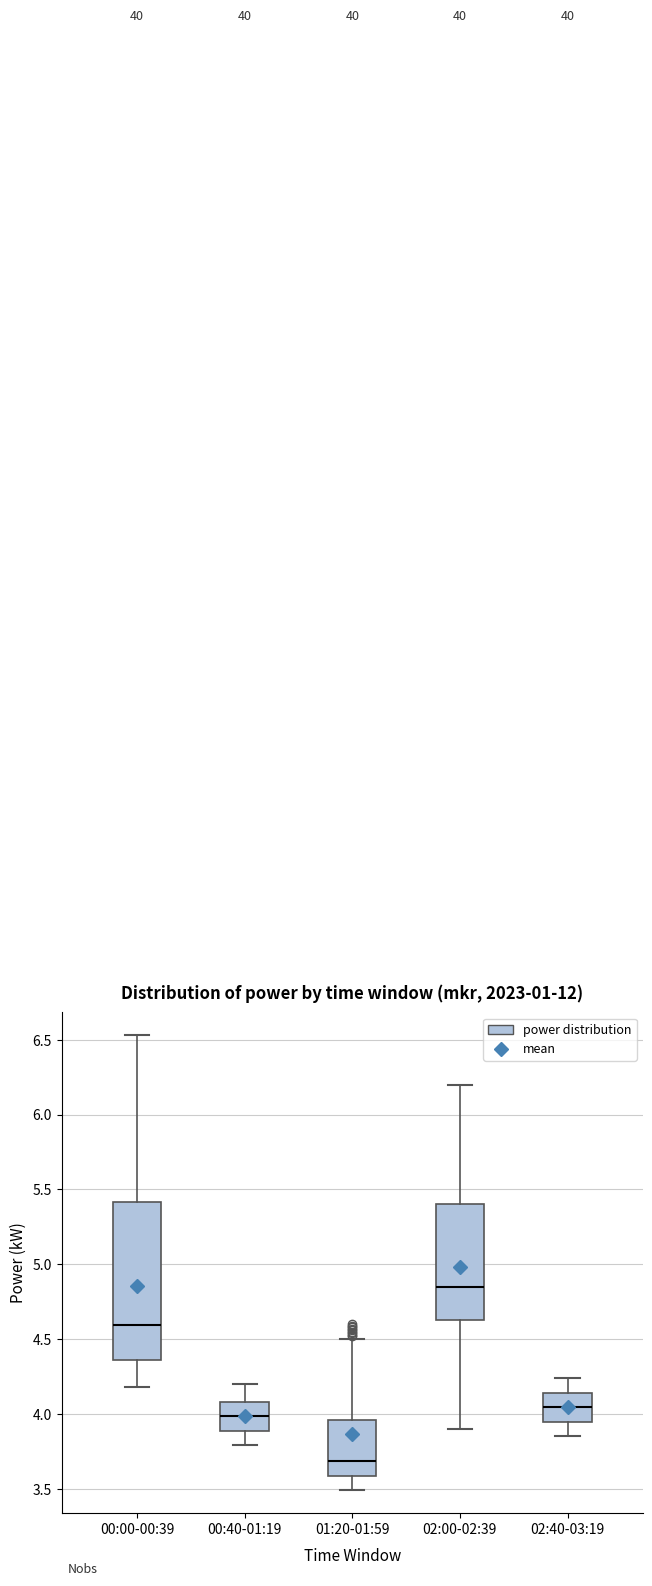

Which box's median line is the lowest?

01:20-01:59